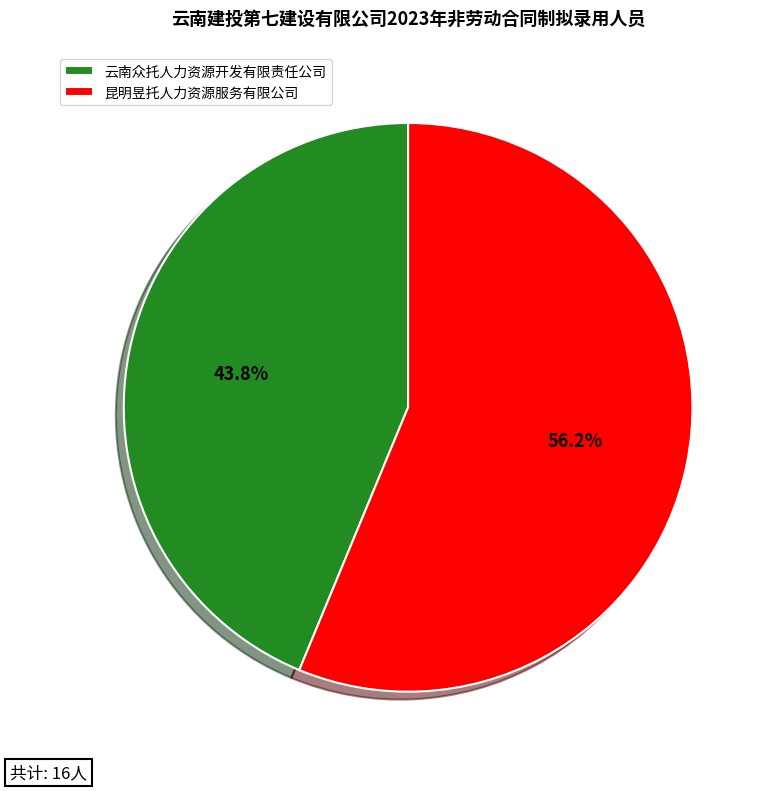

Does any single category account for the majority?

Yes